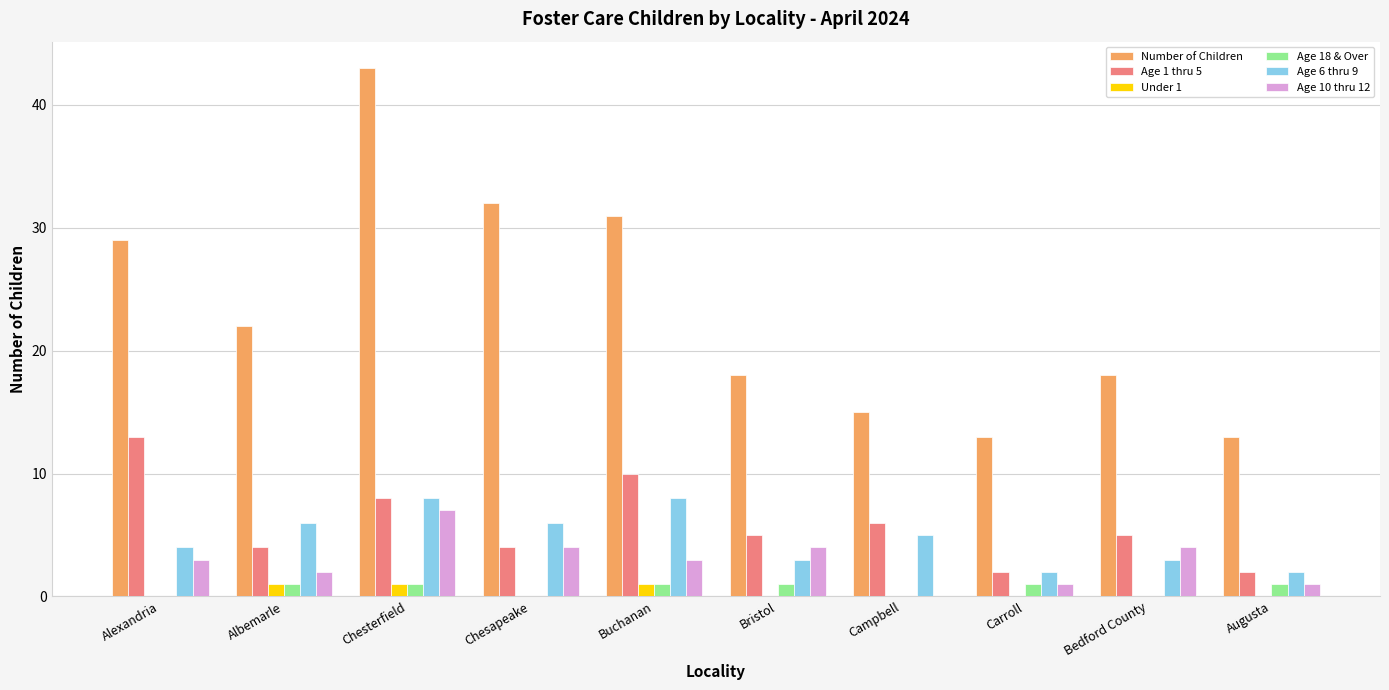

What is the sum of all Number of Children values?

234